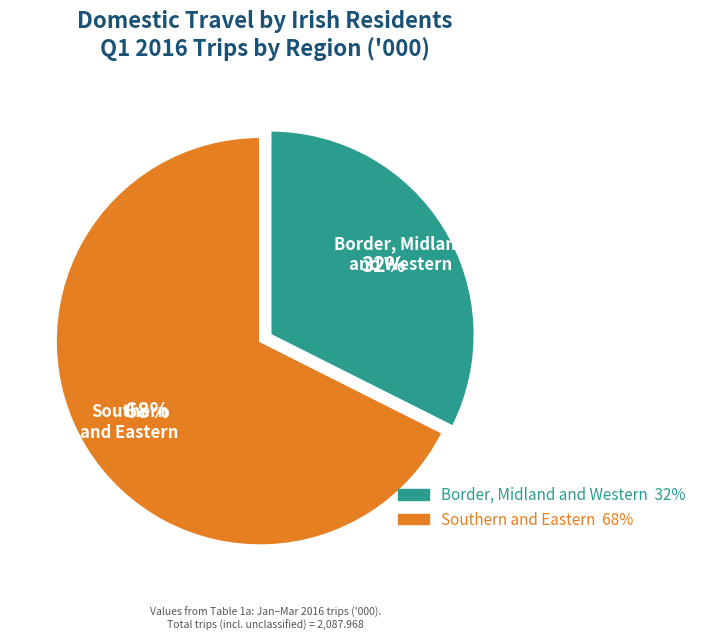

Is there any slice that represents more than half of the pie?

Yes